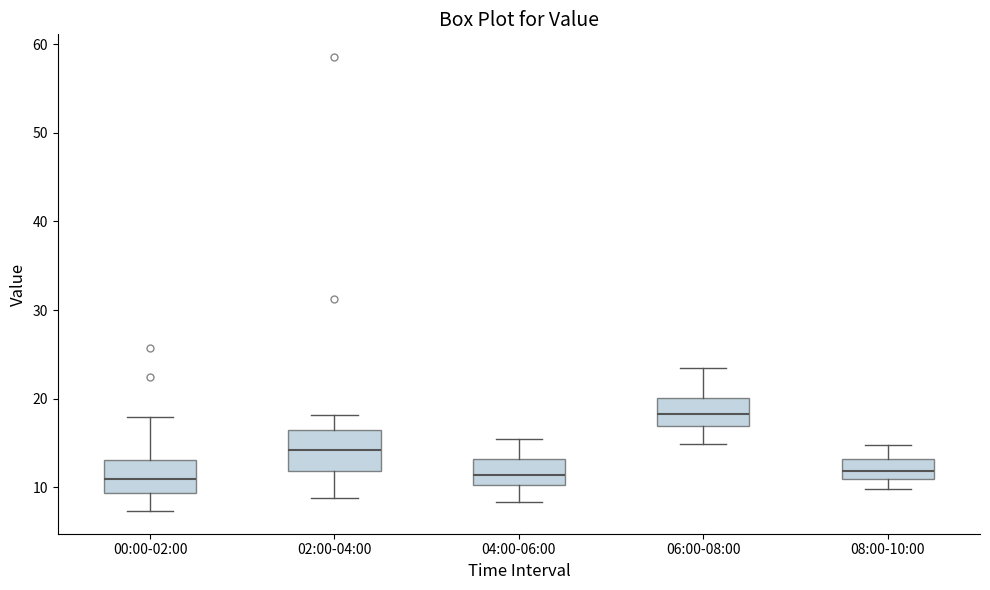

Which box's median line is the highest?

06:00-08:00